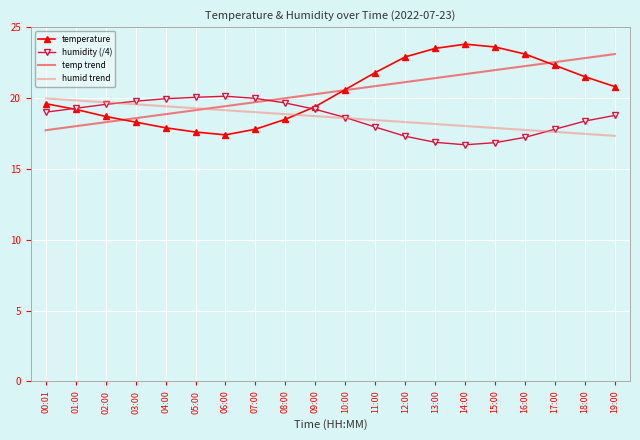

True or false: temp trend has more than 1 interior local peaks.

False